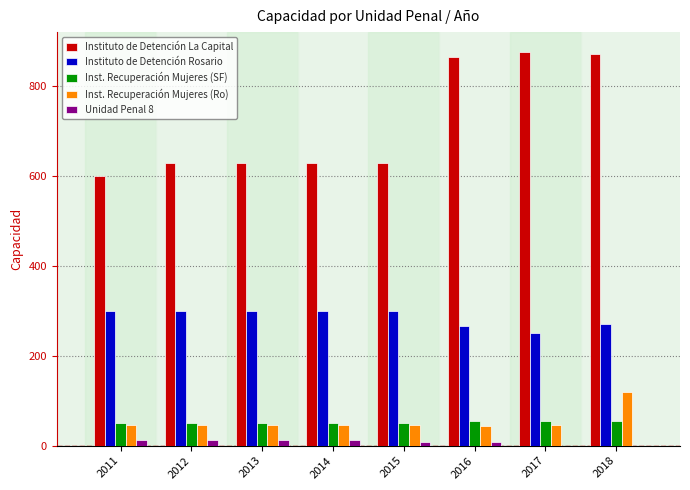

Are the bars grouped side by side (vs. stacked)?

Yes